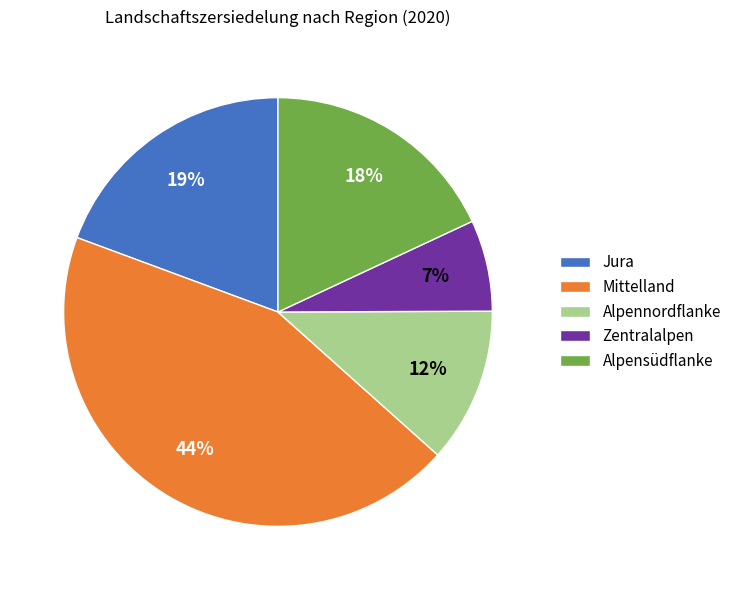

To the nearest percent, what is the average slice percentage?

20%